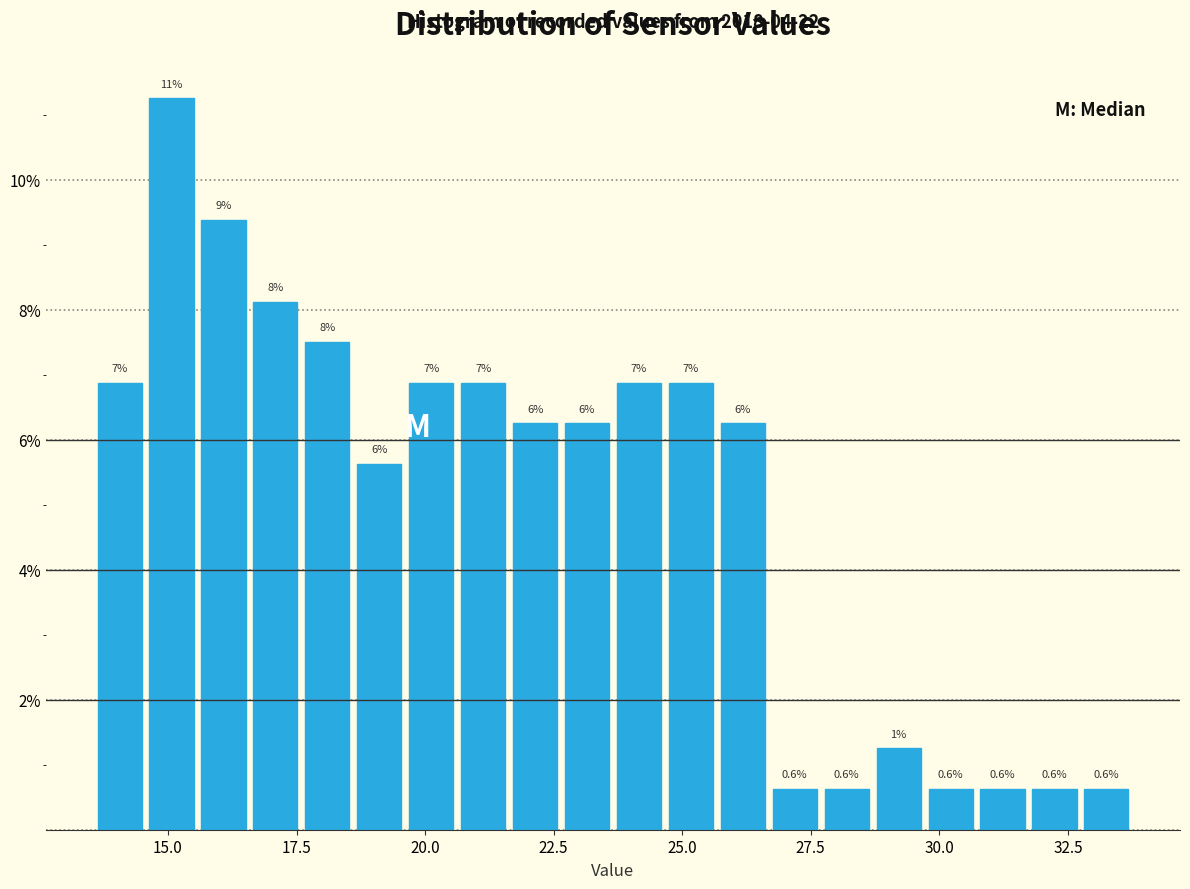

Read against the x-axis, roughly where is the centre of the tallest bar?

15.0